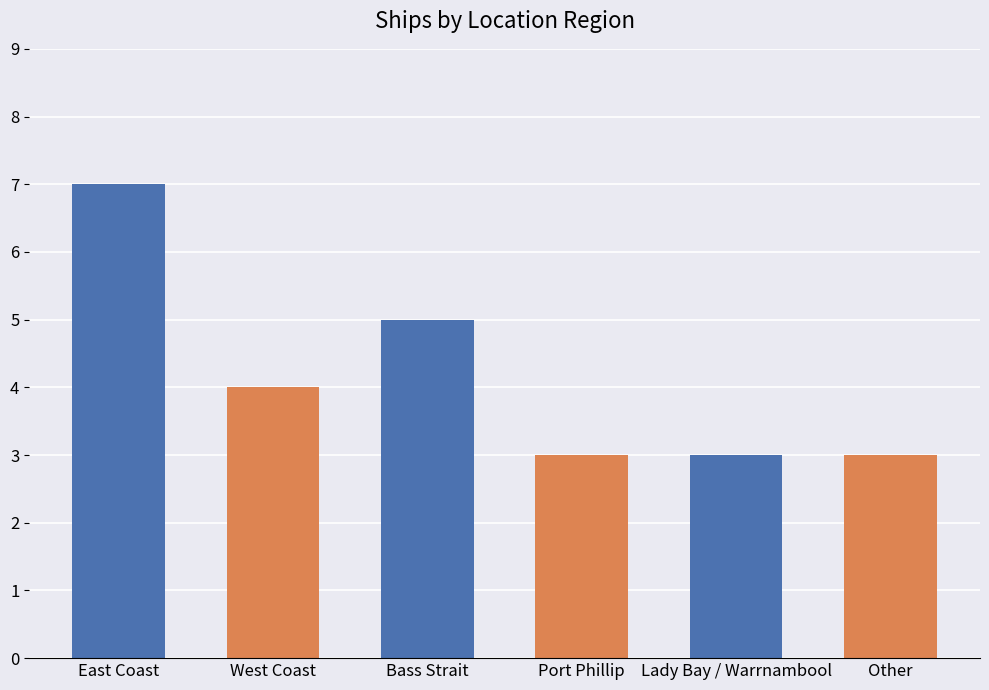

Are the bars grouped side by side (vs. stacked)?

No